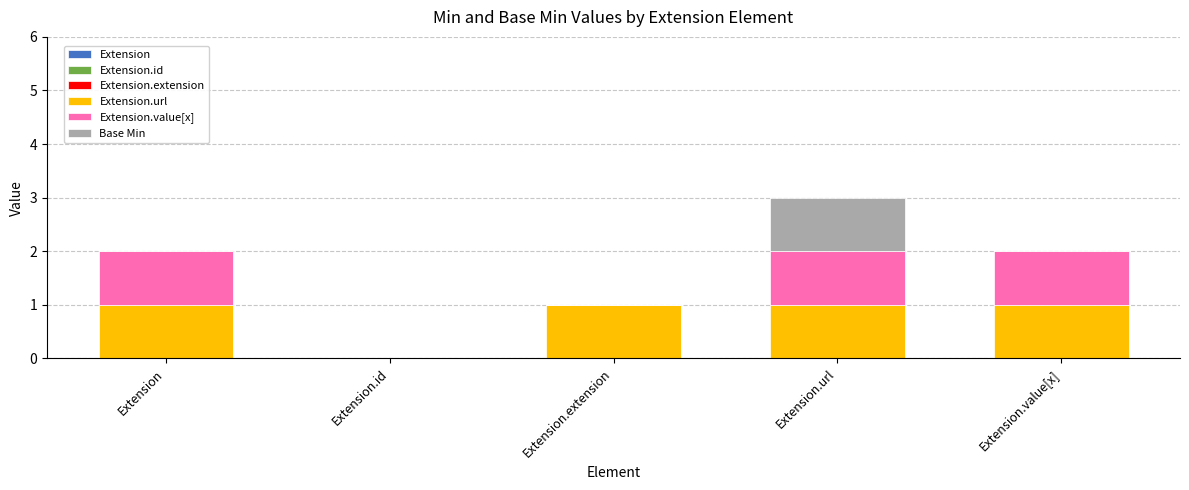

At which category is the sum across all series the highest?

Extension.url